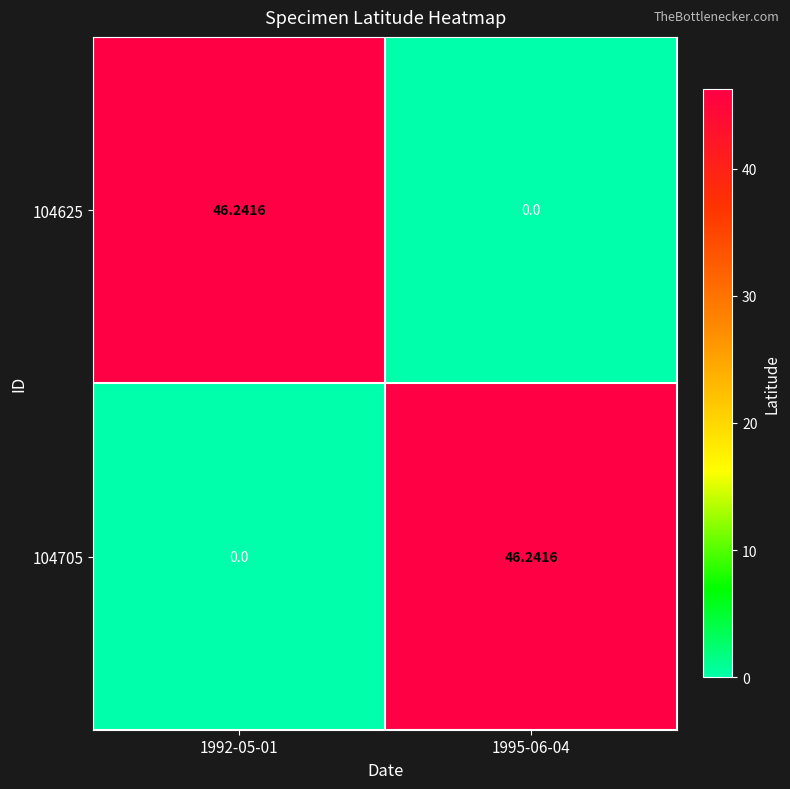

Is the value of 104705 at 1995-06-04 greater than the value of 104625 at 1995-06-04?

Yes